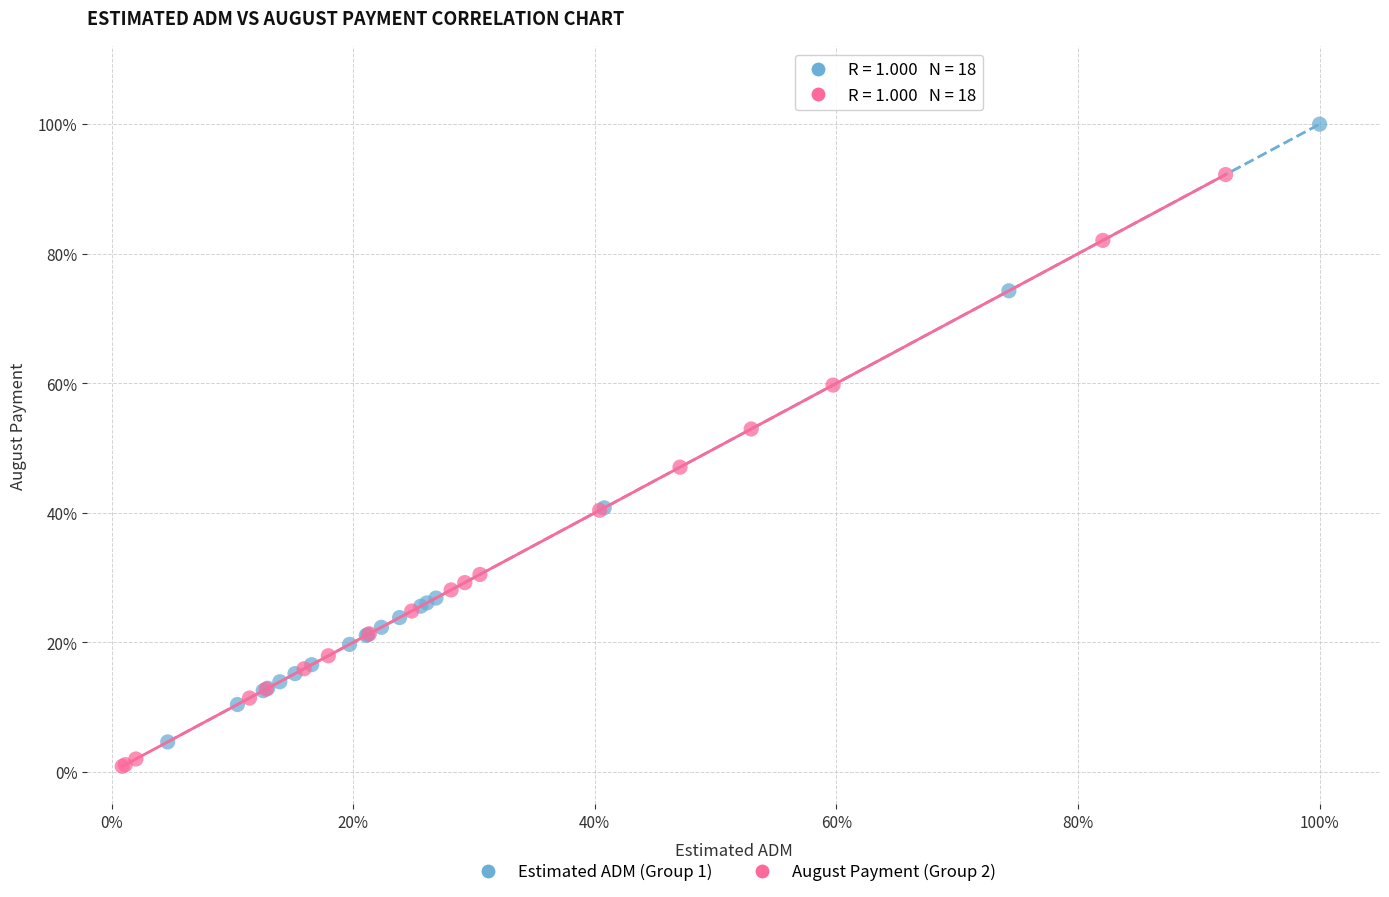

Which series has the largest Y range (max minus min)?

Estimated ADM (Group 1)